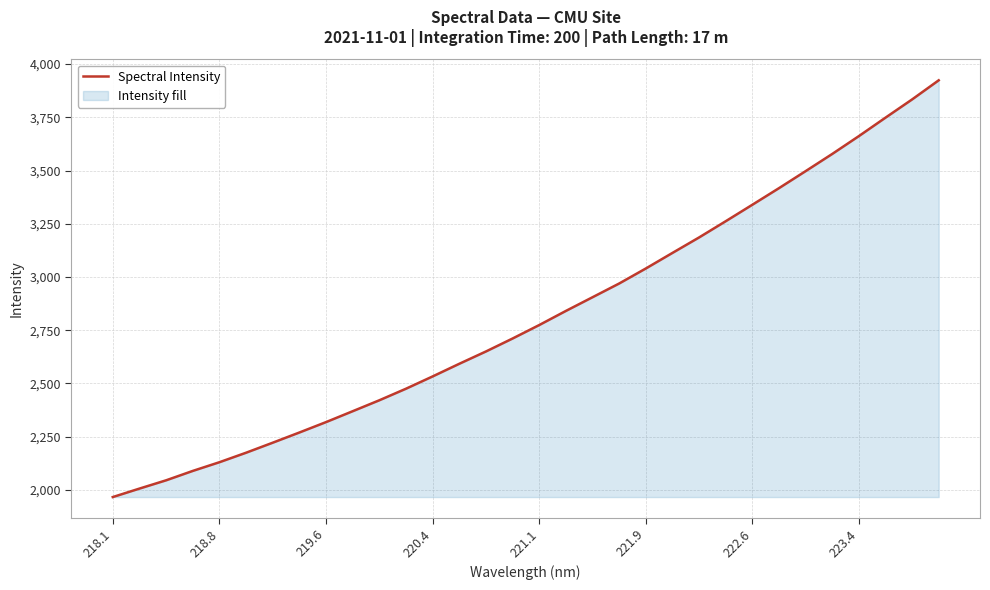

What is the difference between the maximum and minimum values?

1957.3